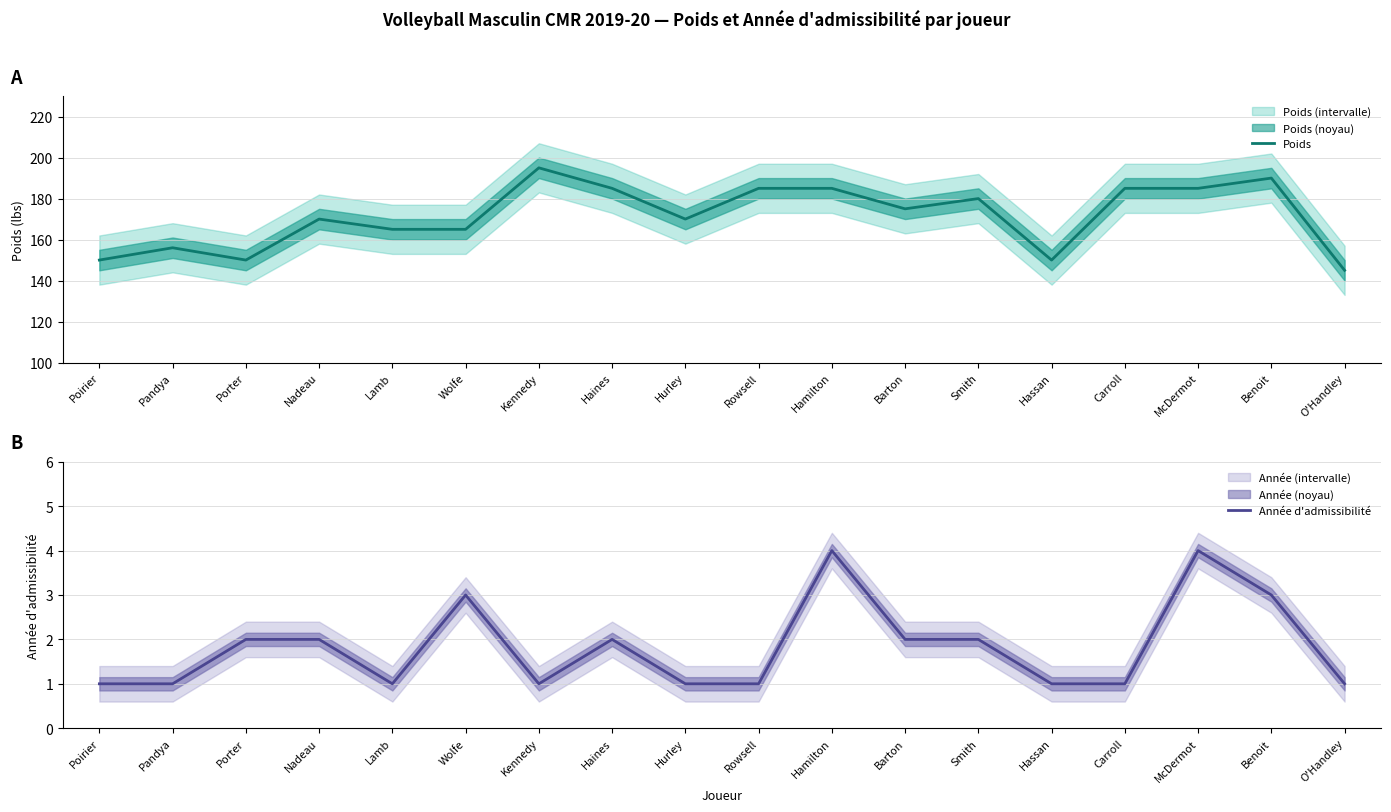

Is it true that Poids equals 190 at Benoit?

True